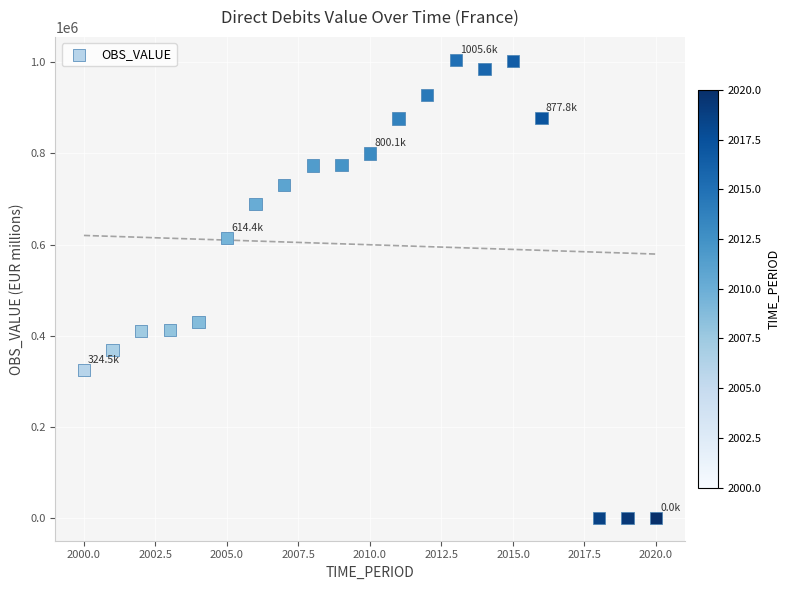

What is the range of Y values (max minus min)?

1005582.4